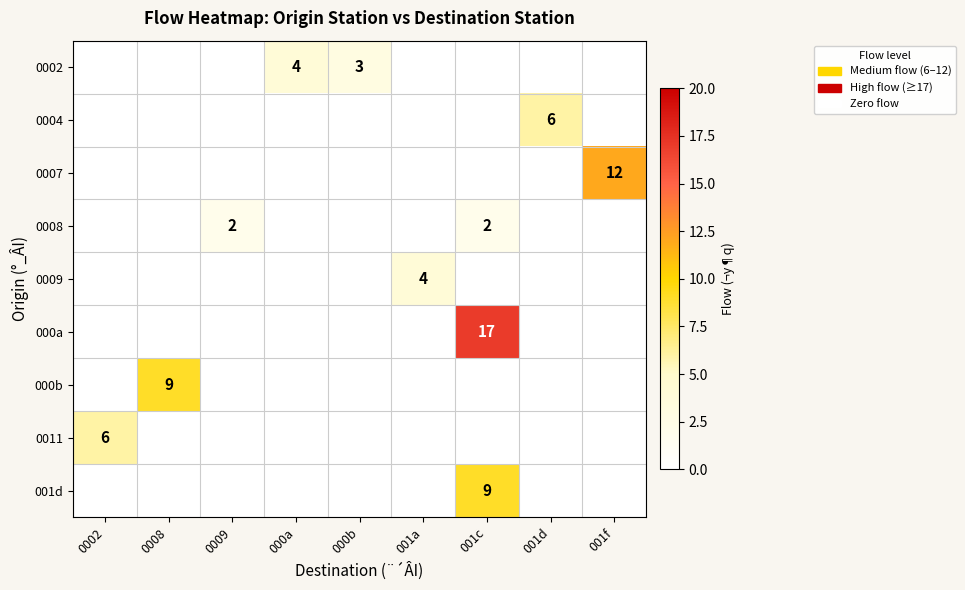

At which category is the sum across all series the highest?

001c